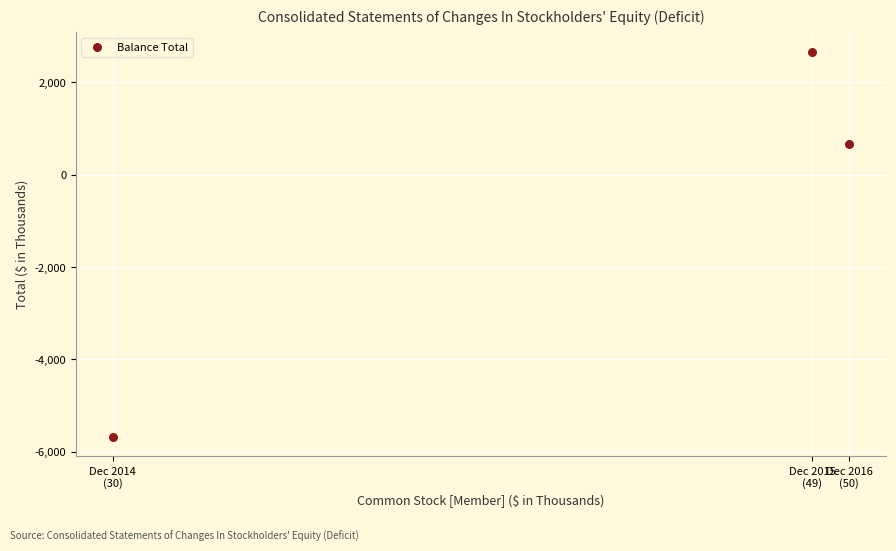

What is the average X value?

43